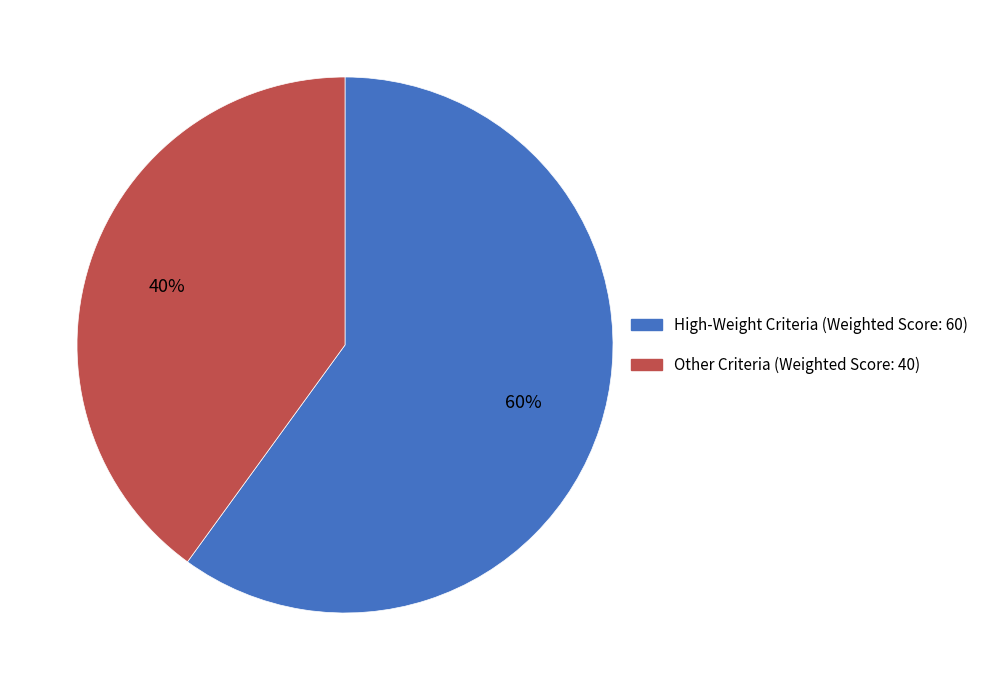

How many segments does this pie chart have?

2